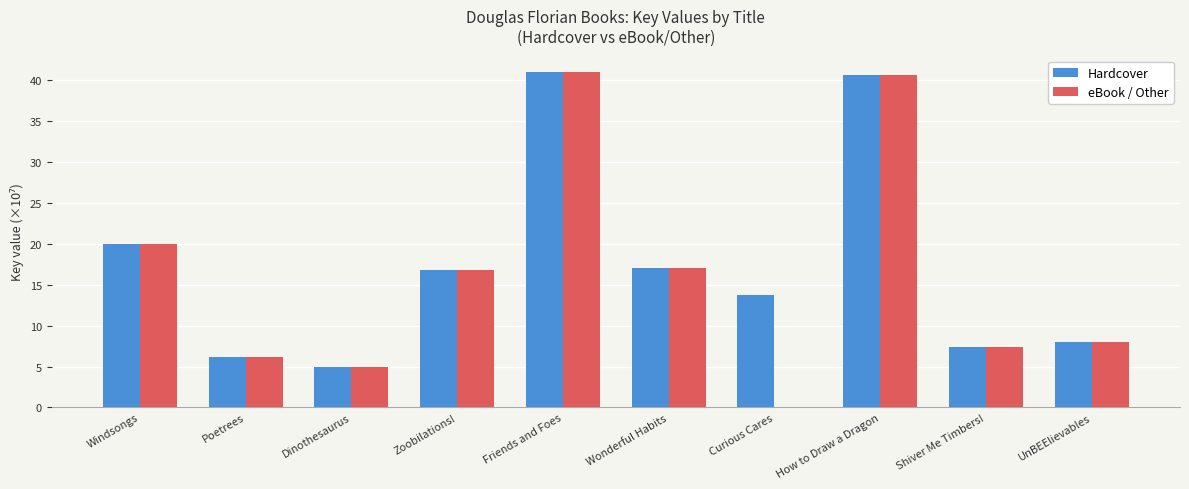

What value does the eBook / Other series have at How to Draw a Dragon?

40.6